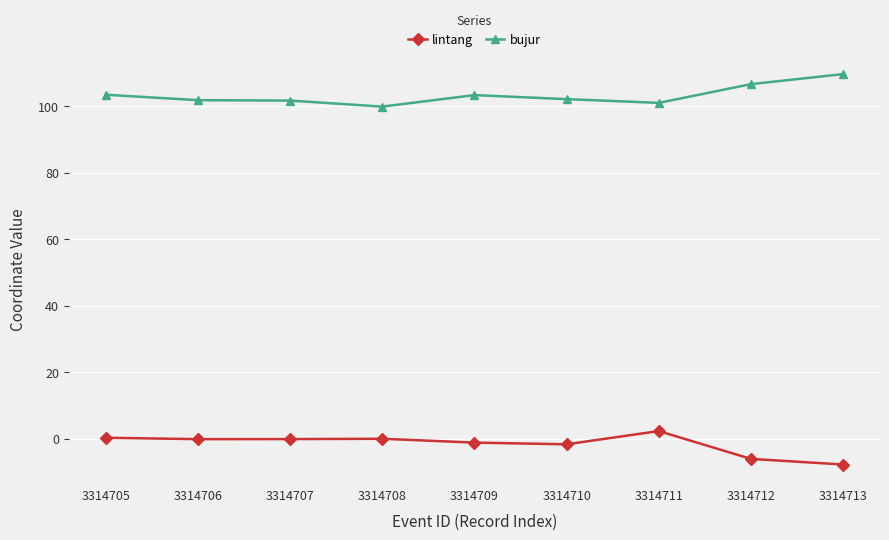

How many lines are shown in the chart?

2